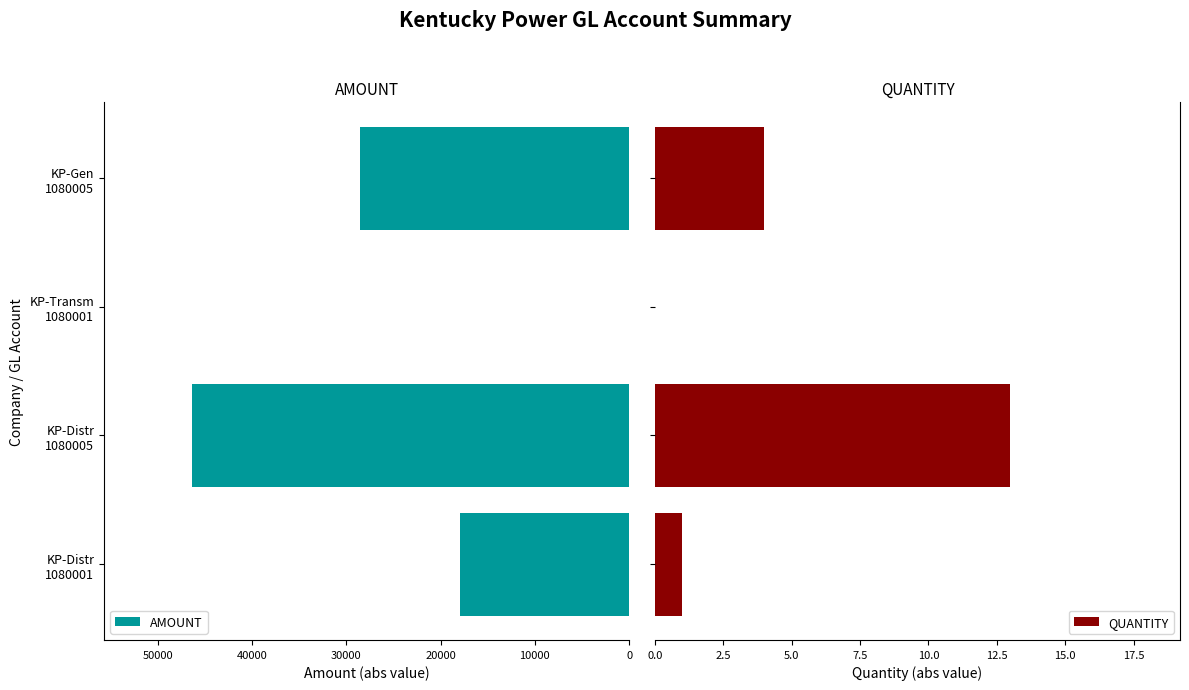

Rank the series by their maximum value, from lowest to highest.

QUANTITY, AMOUNT